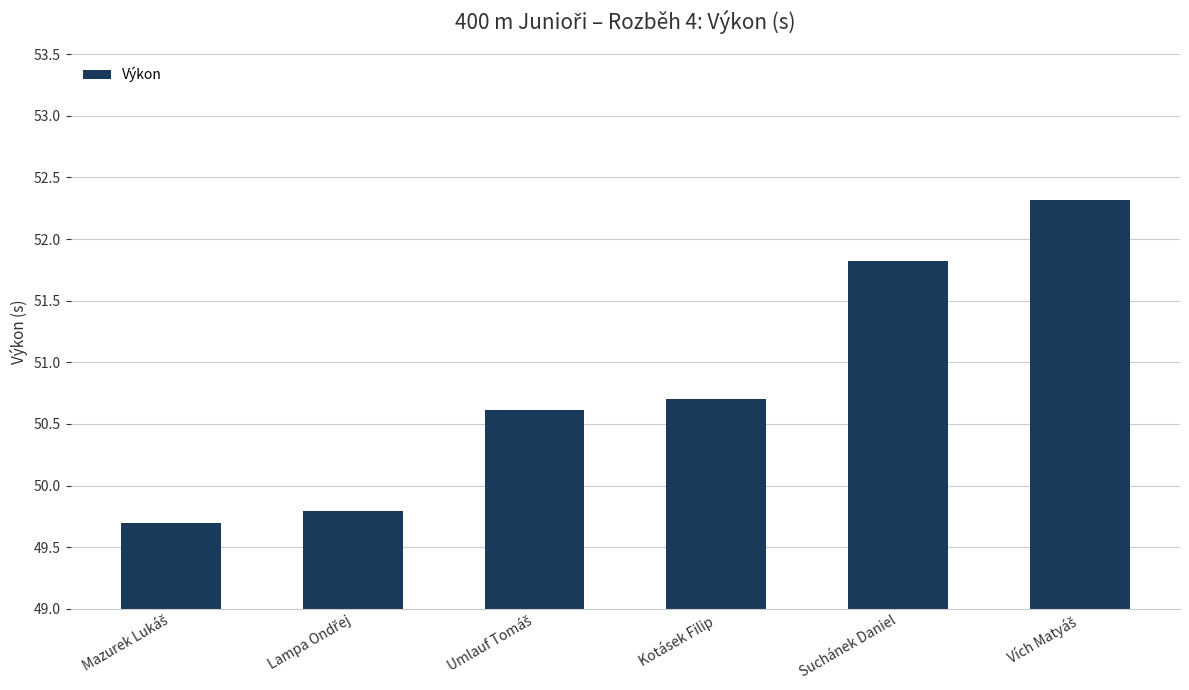

Does the chart contain any negative values?

No